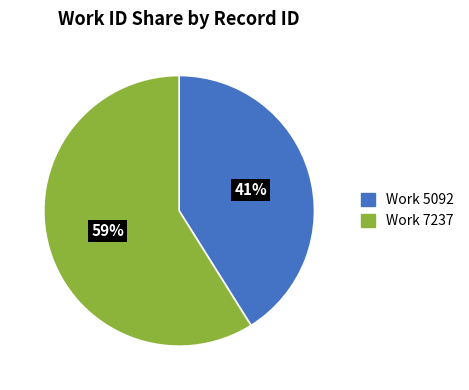

Rank the categories by value from lowest to highest.

Work 5092, Work 7237